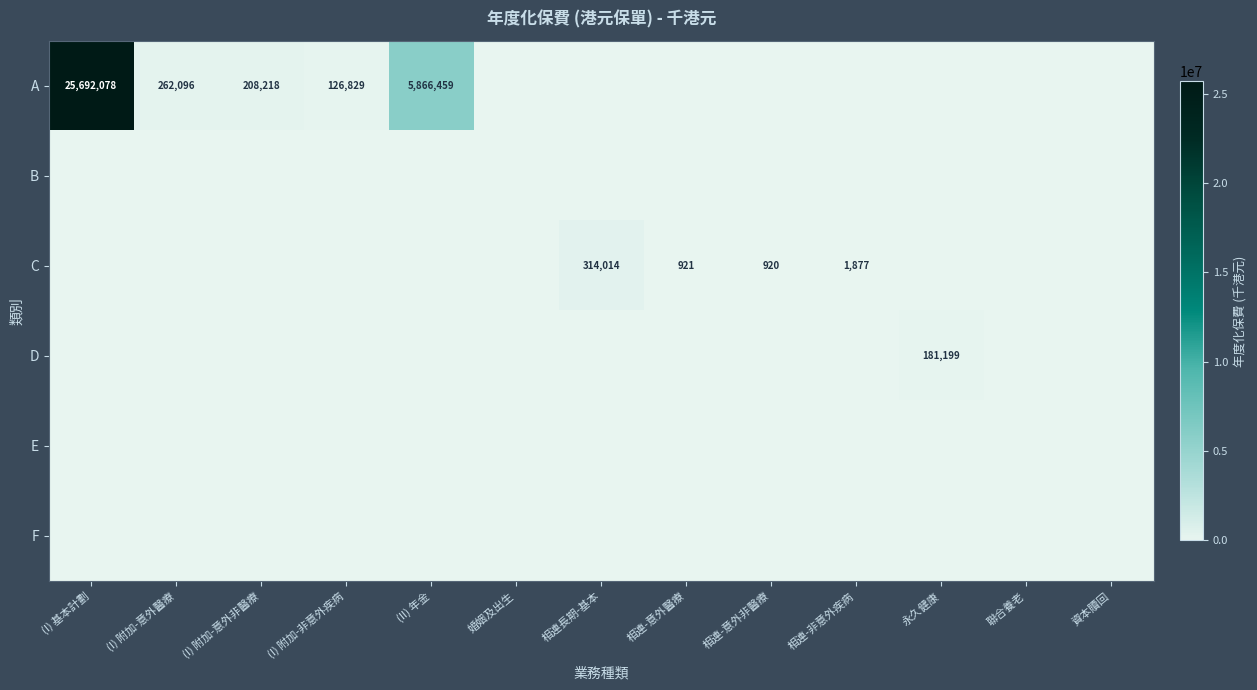

Is it true that A equals 37497371 at (I) 基本計劃?

False